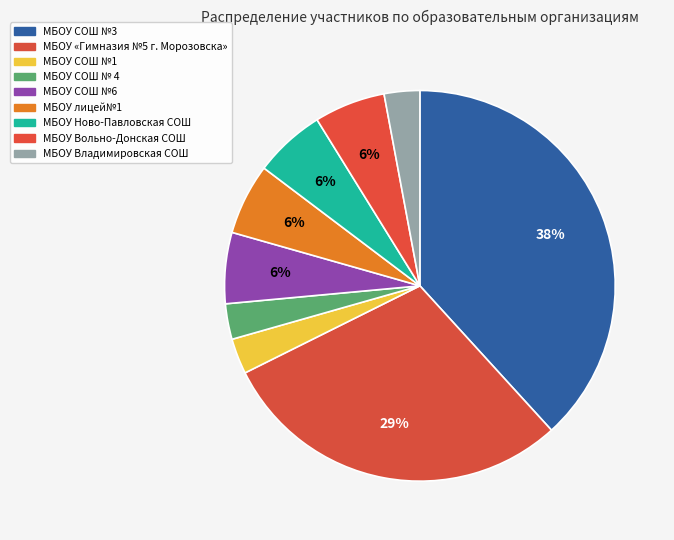

Do МБОУ СОШ №6 and МБОУ Владимировская СОШ together represent more than half of the pie?

No